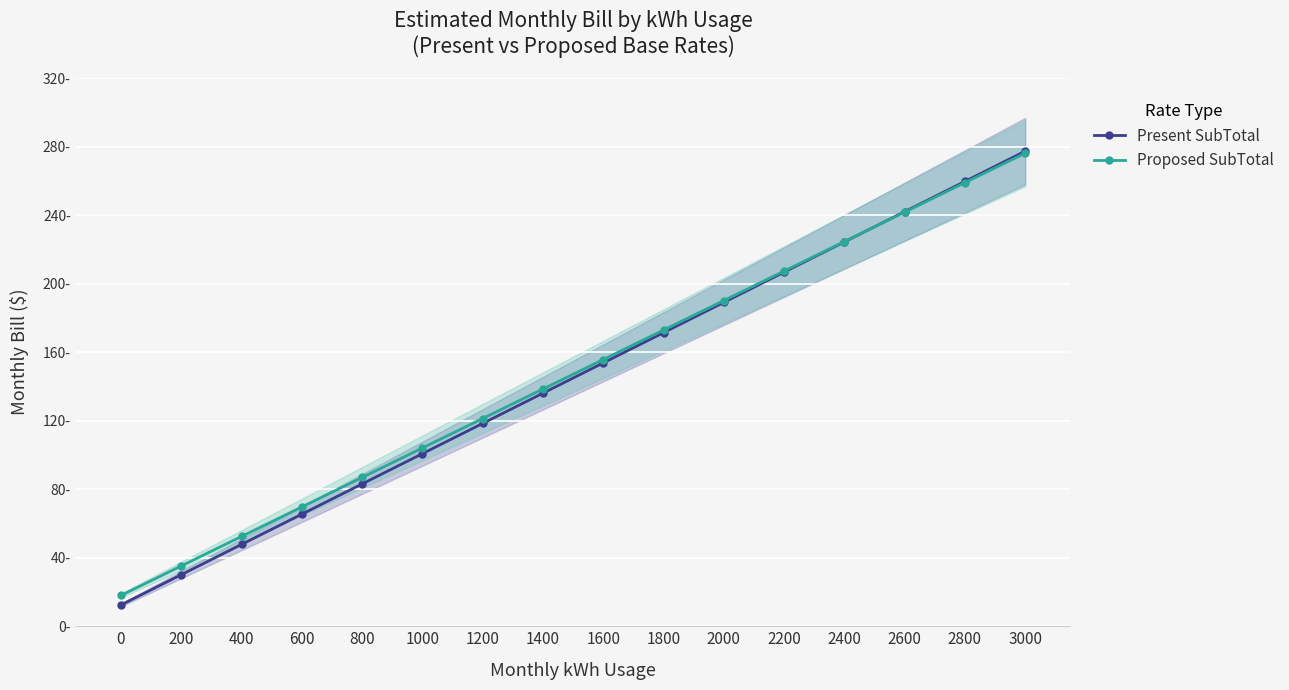

What is the value of the Present SubTotal point at the 14th from the left?

242.1